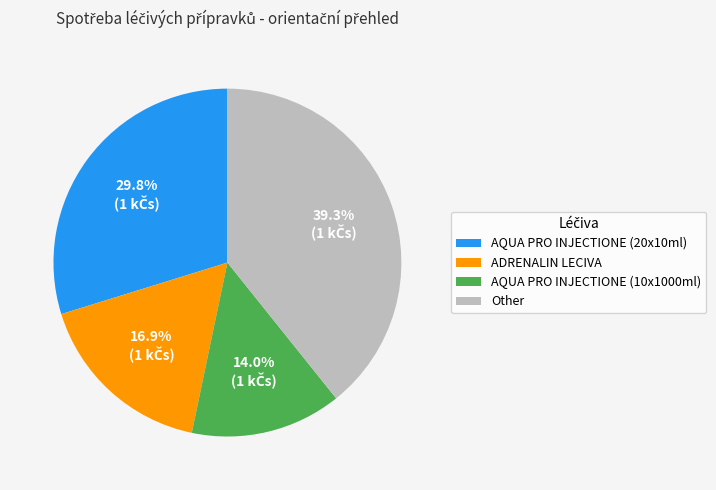

What is the largest slice in the pie chart?

Other